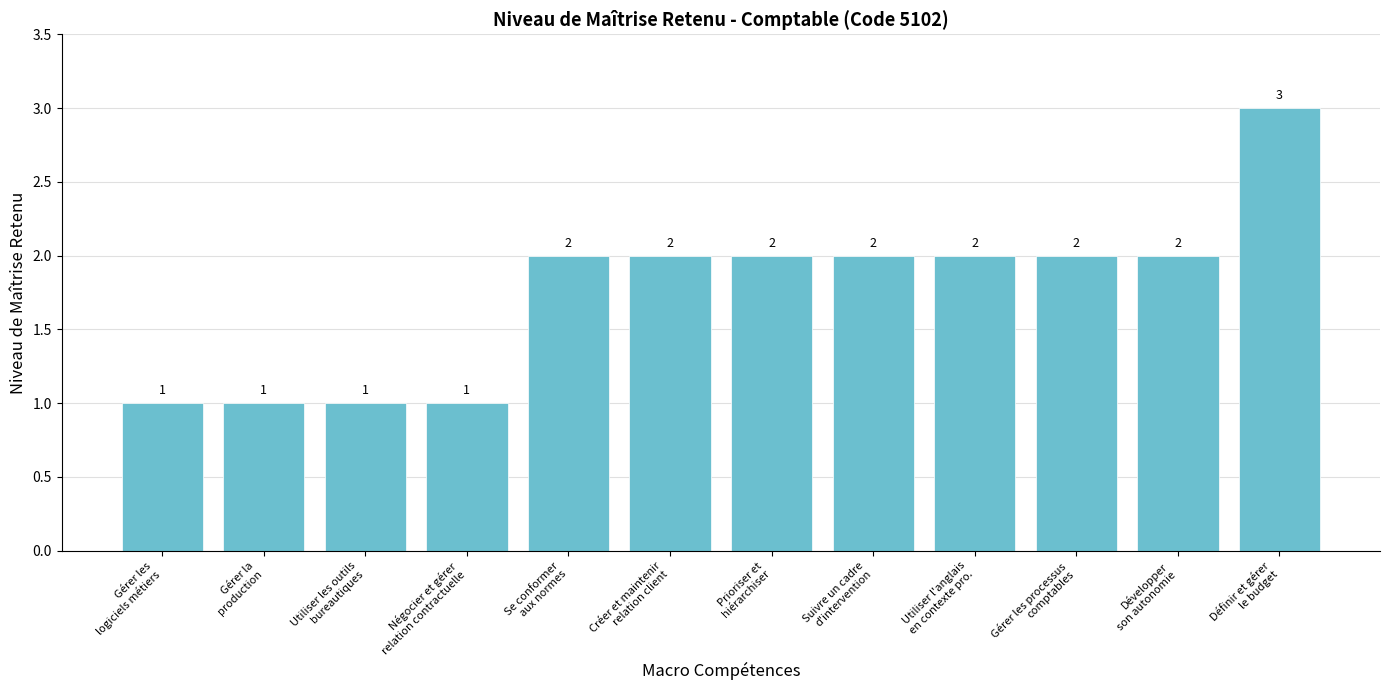

What is the greatest value displayed?

3